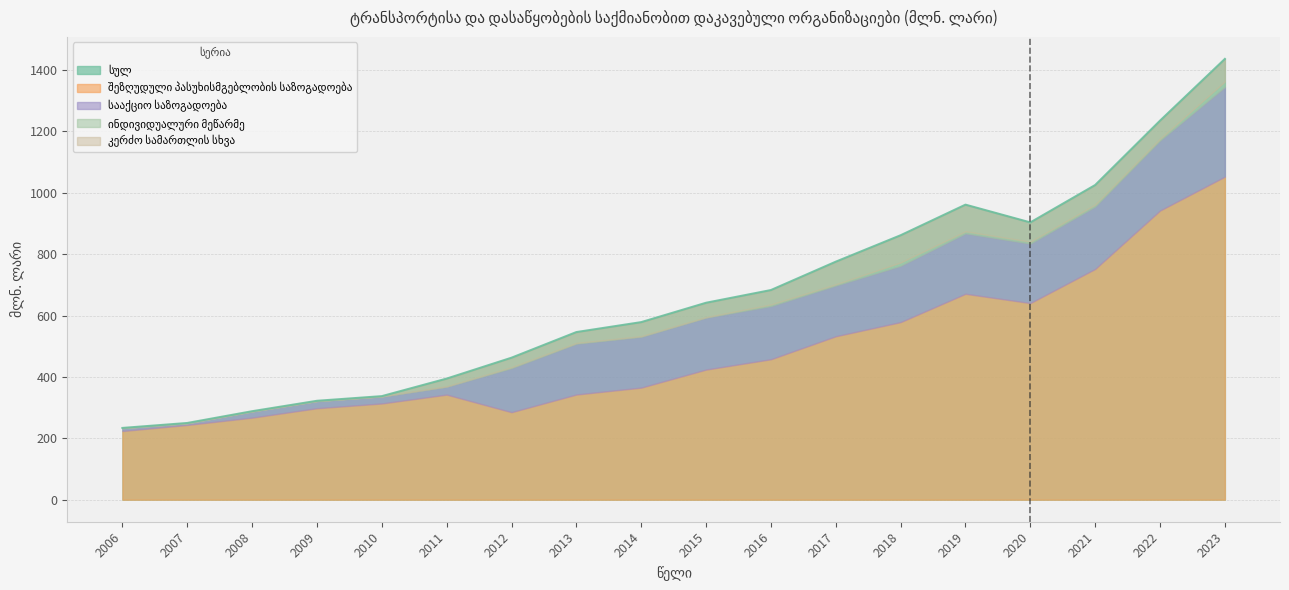

How many lines are shown in the chart?

5